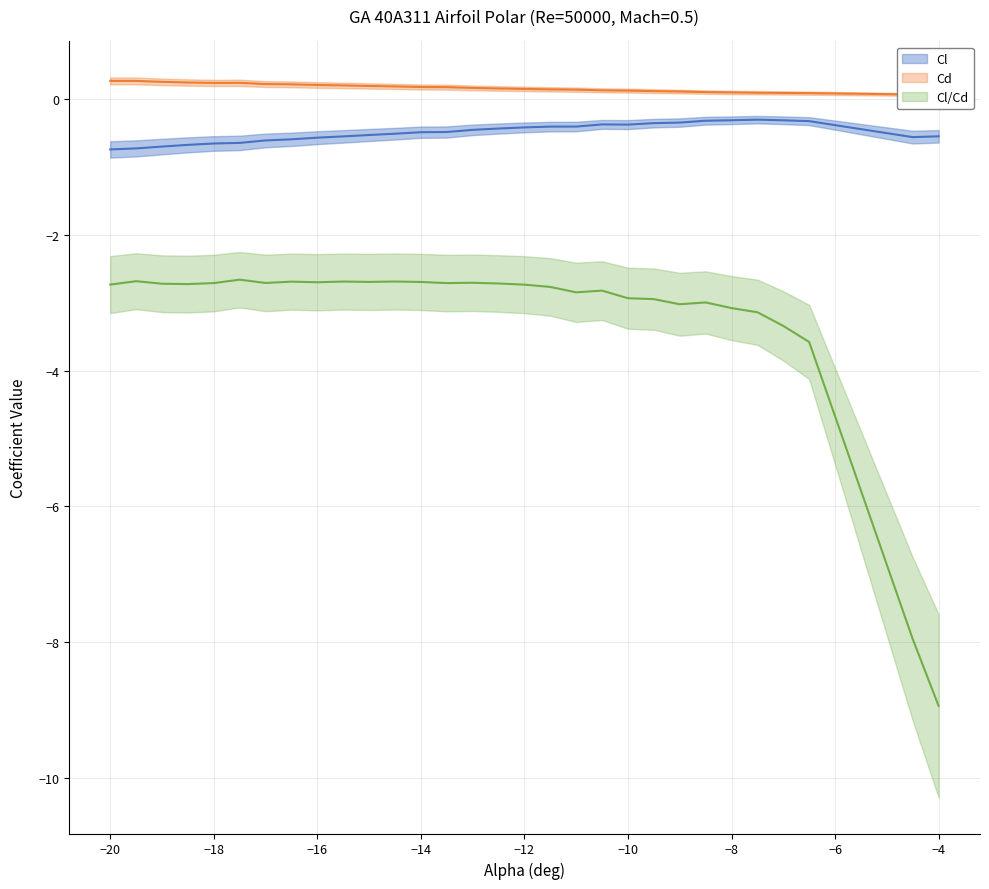

In Cd, how many points are lower than both neighbors (excluding endpoints)?

1